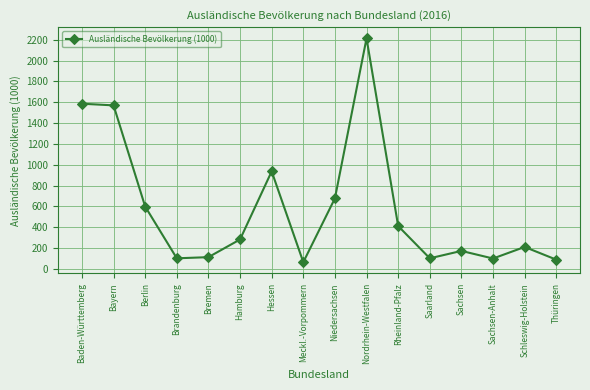

Where is the data nearest to the value 1139?

Hessen